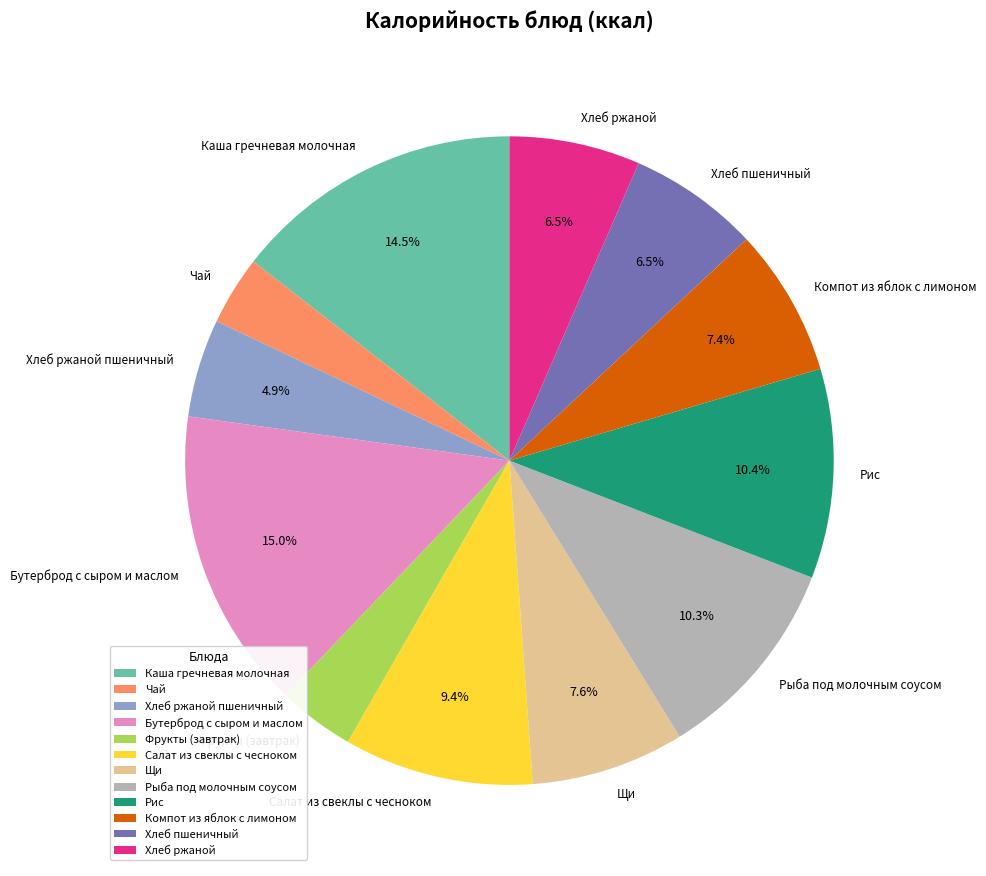

How many slices are in this pie chart?

12